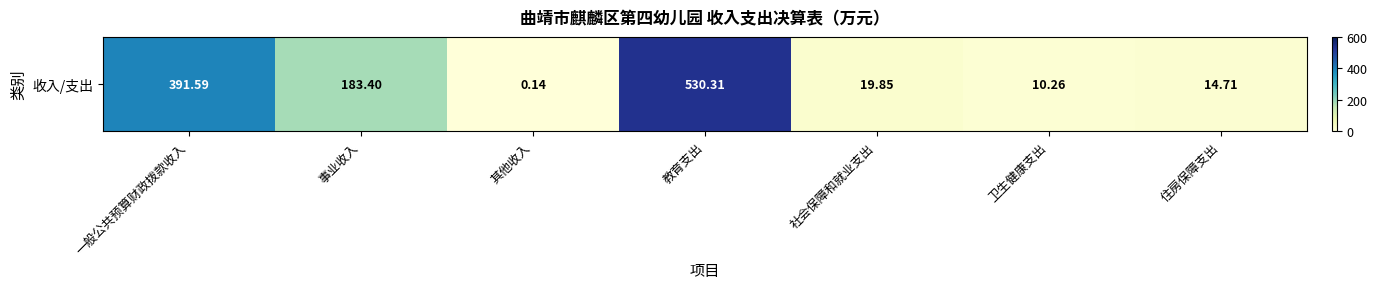

What is the difference between the values at 教育支出 and 事业收入?

346.9